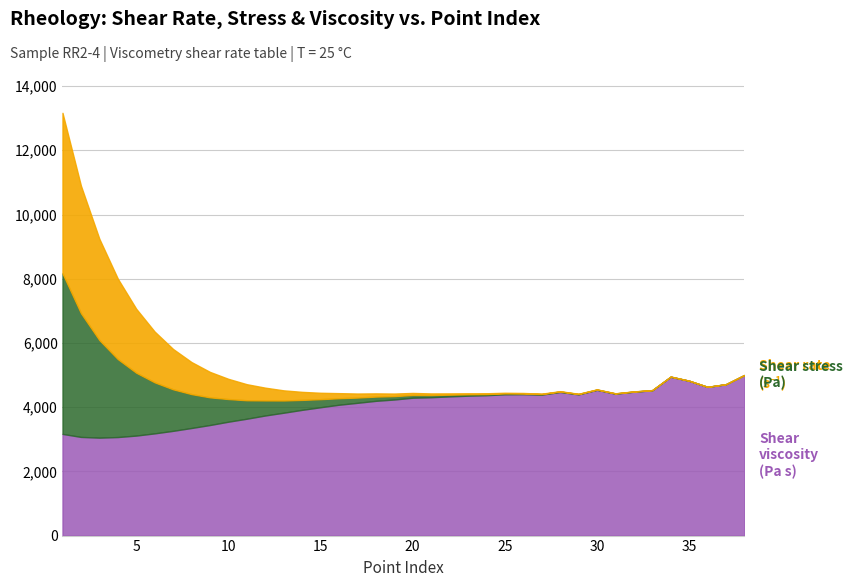

At which category does Shear viscosity (Pa s) reach its first local peak?

26